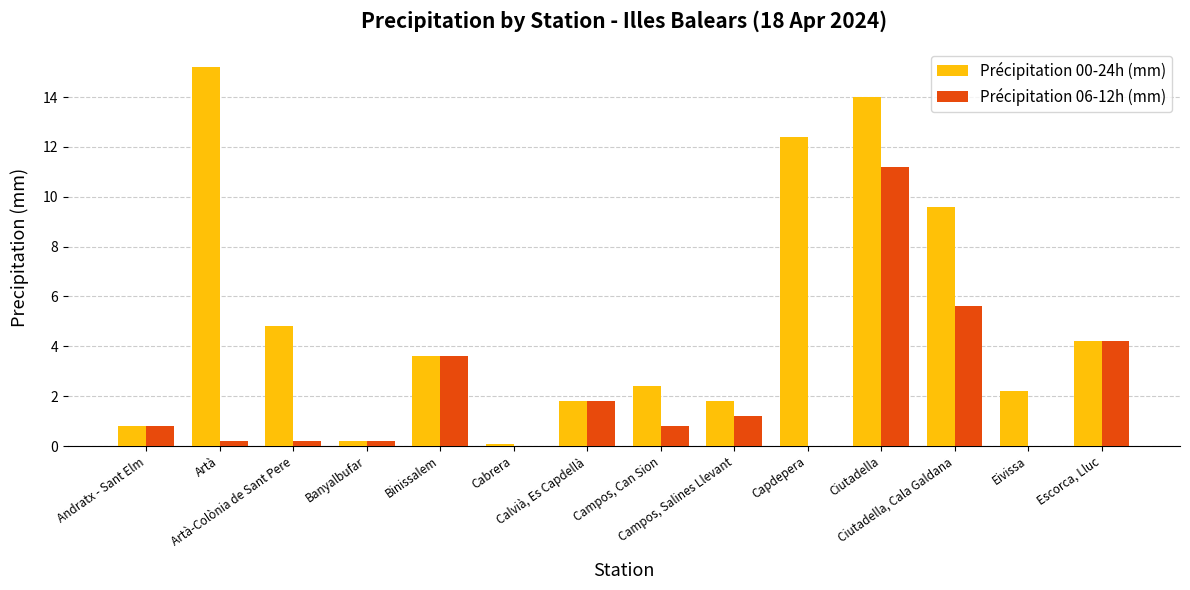

Is the value of Précipitation 00-24h (mm) at Escorca, Lluc greater than the value of Précipitation 06-12h (mm) at Calvià, Es Capdellà?

Yes